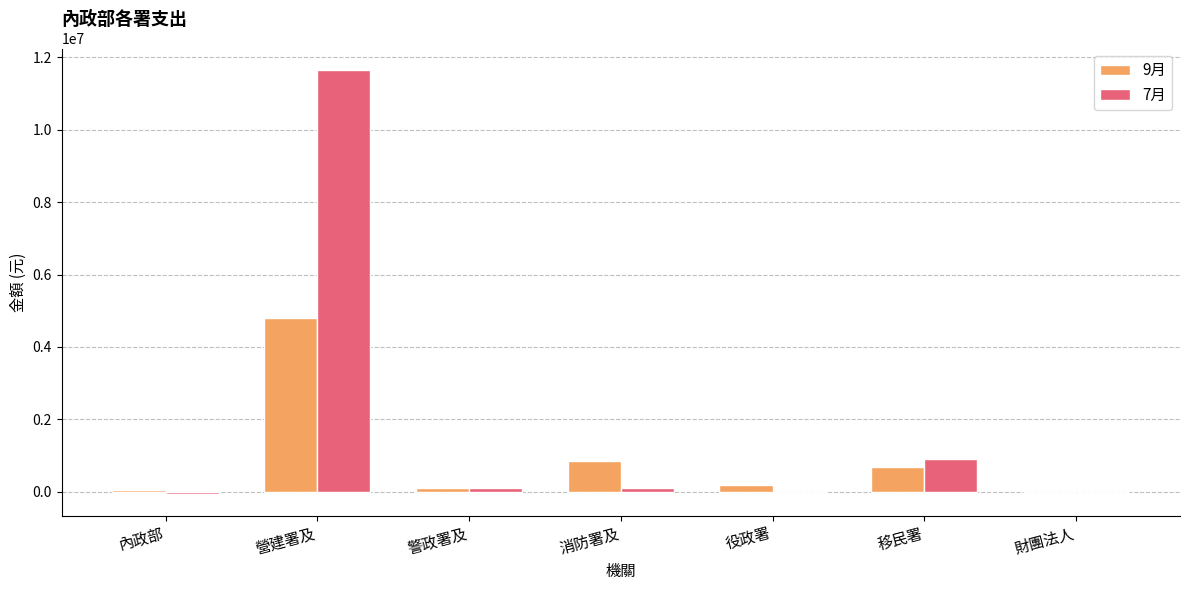

The value of 7月 at 役政署 is 0. True or false?

True